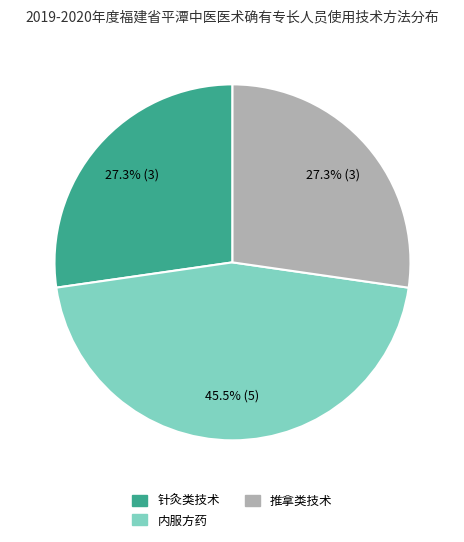

What is the largest slice in the pie chart?

内服方药